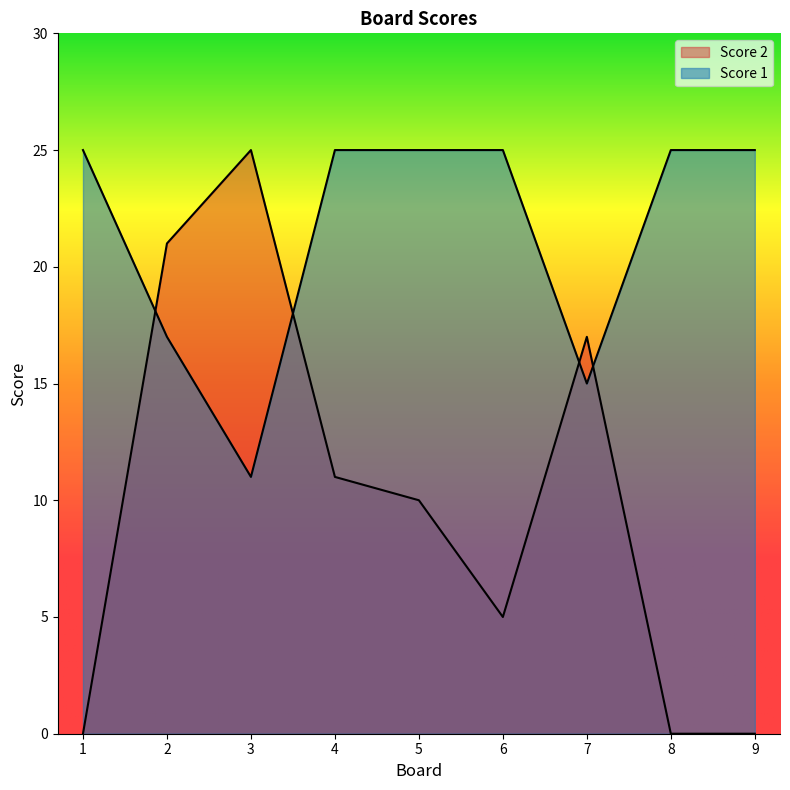

What is the value of the Score 2 point at the 5th from the left?

10